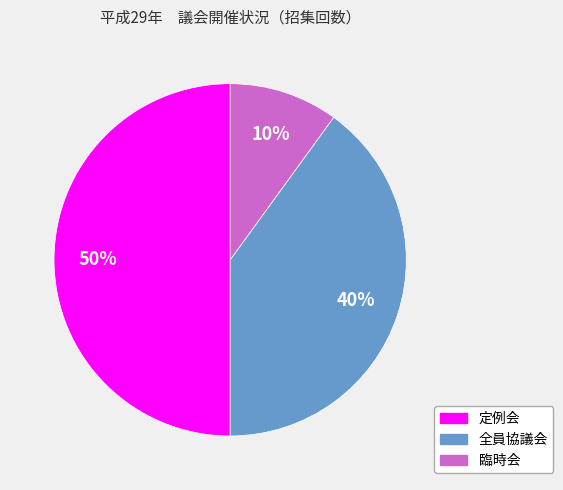

To the nearest percent, what portion does 定例会 represent?

50%